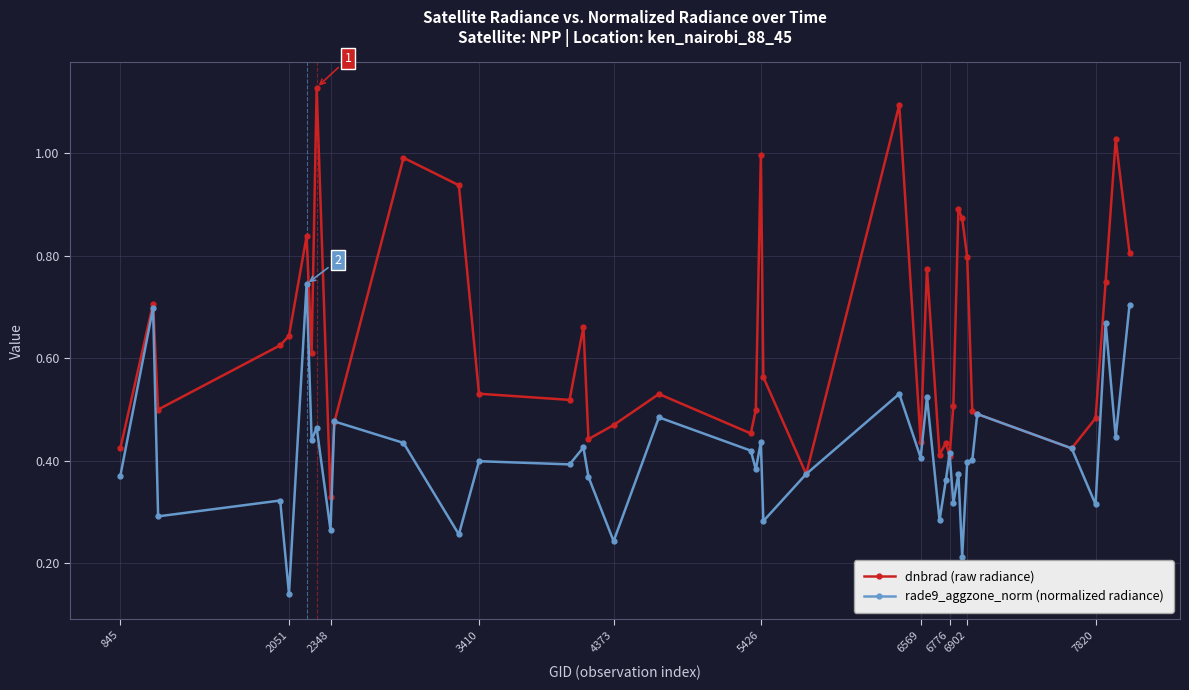

Is this an area chart (filled region under the line)?

No